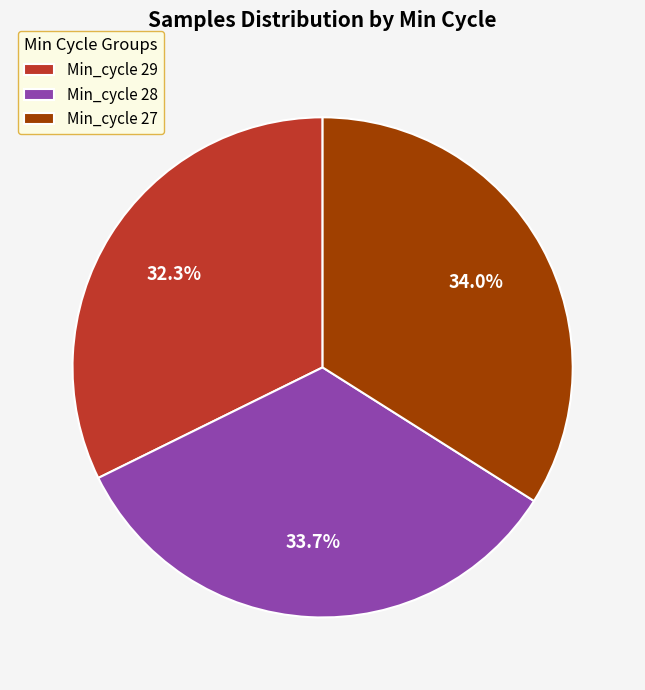

Combined, do Min_cycle 29 and Min_cycle 28 account for over 50%?

Yes